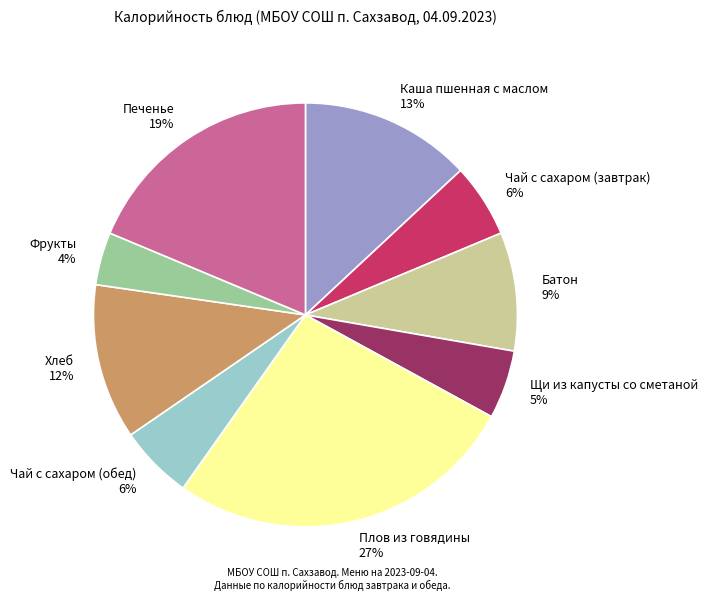

What is the change in value from Каша пшенная с маслом to Чай с сахаром (обед)?

-74